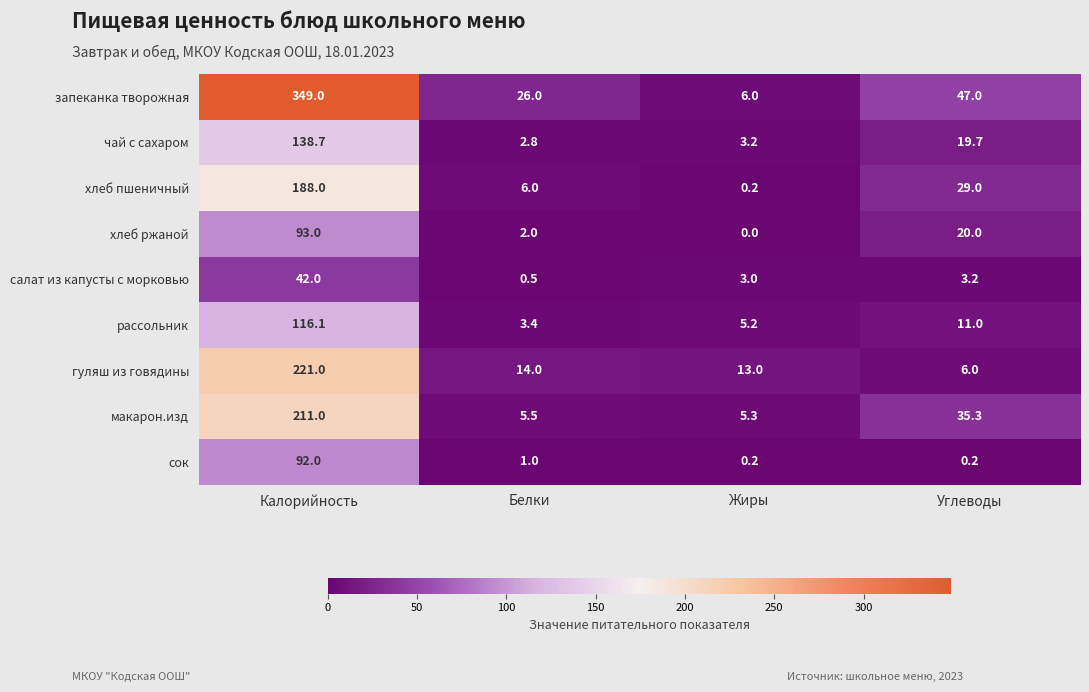

The value of салат из капусты с морковью at Калорийность is 42.0. True or false?

True